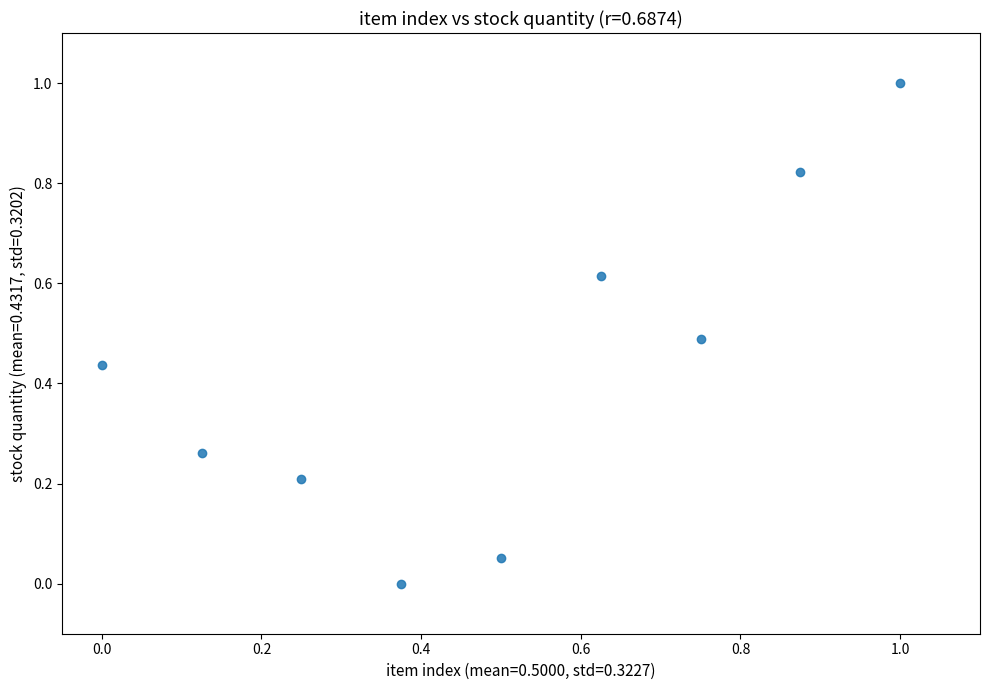

What is the range of X values (max minus min)?

1.0